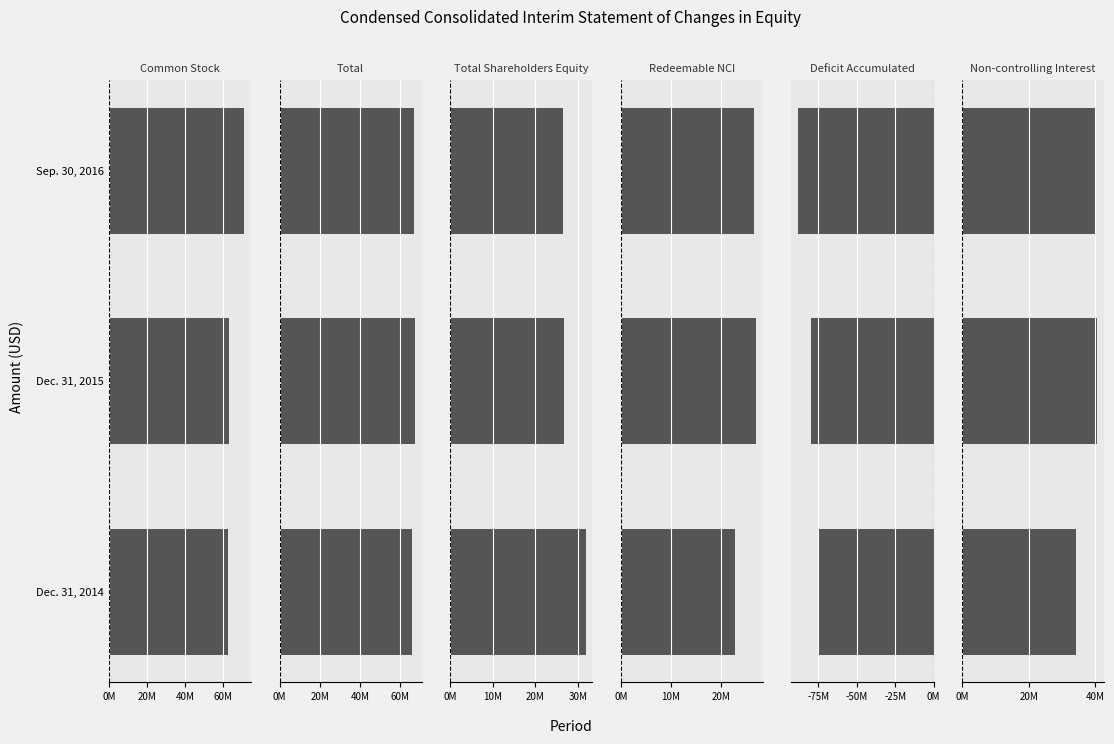

At how many categories does at least one series exceed 17091995?

3